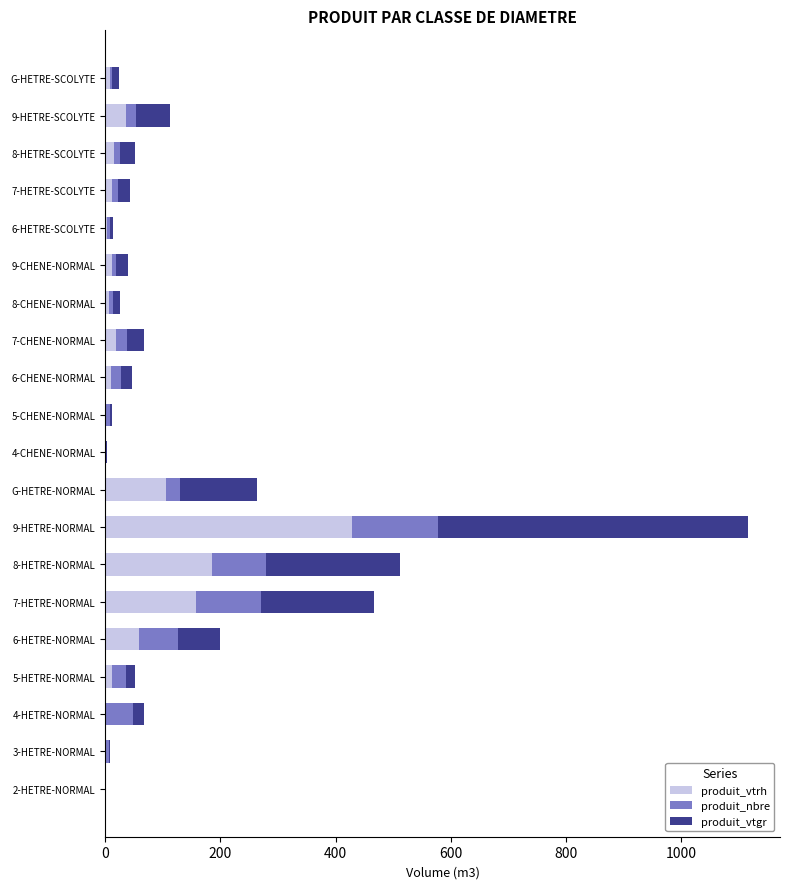

True or false: produit_vtrh has a value of 106.0 at G-HETRE-NORMAL.

True